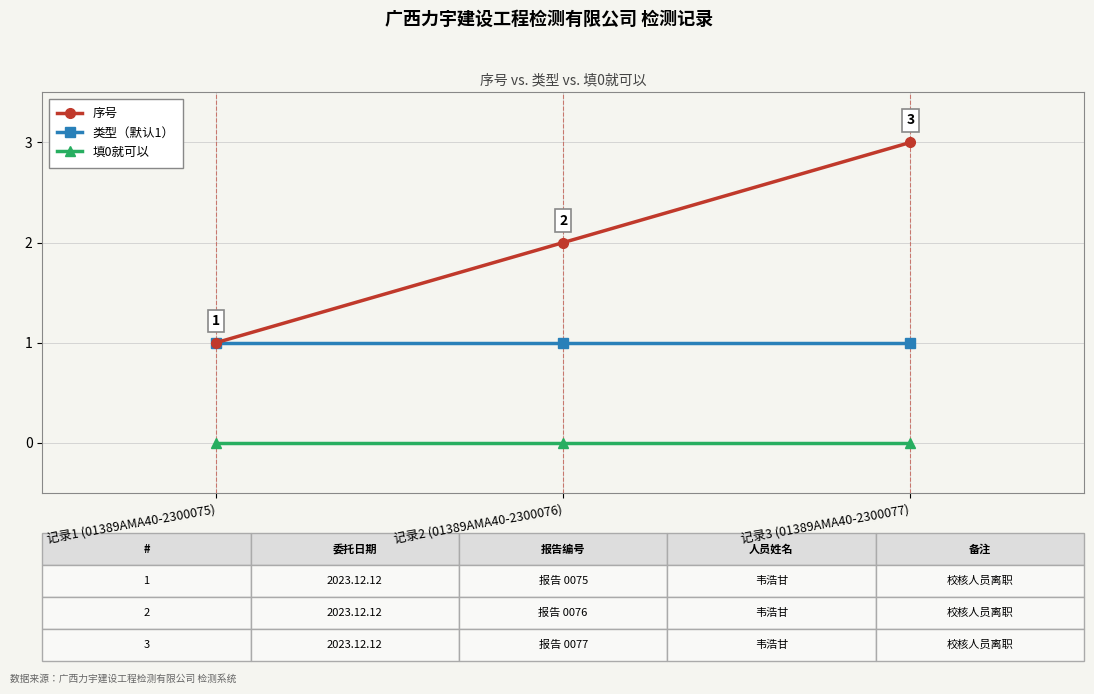

What is the value of the 序号 point at the 2nd from the left?

2